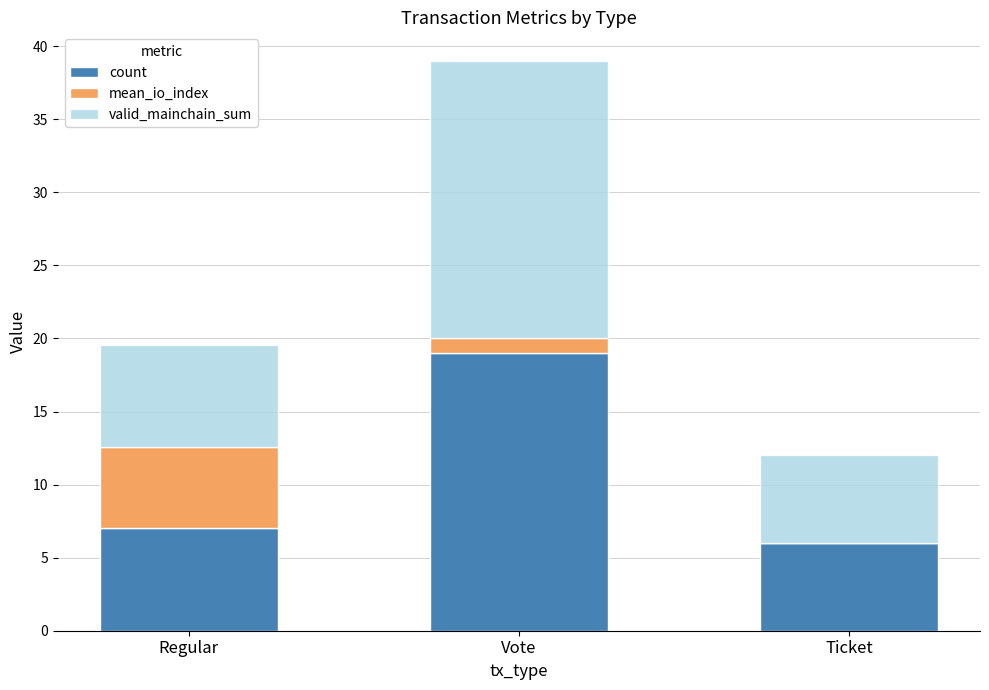

What is the total value across all series at Regular?

19.6